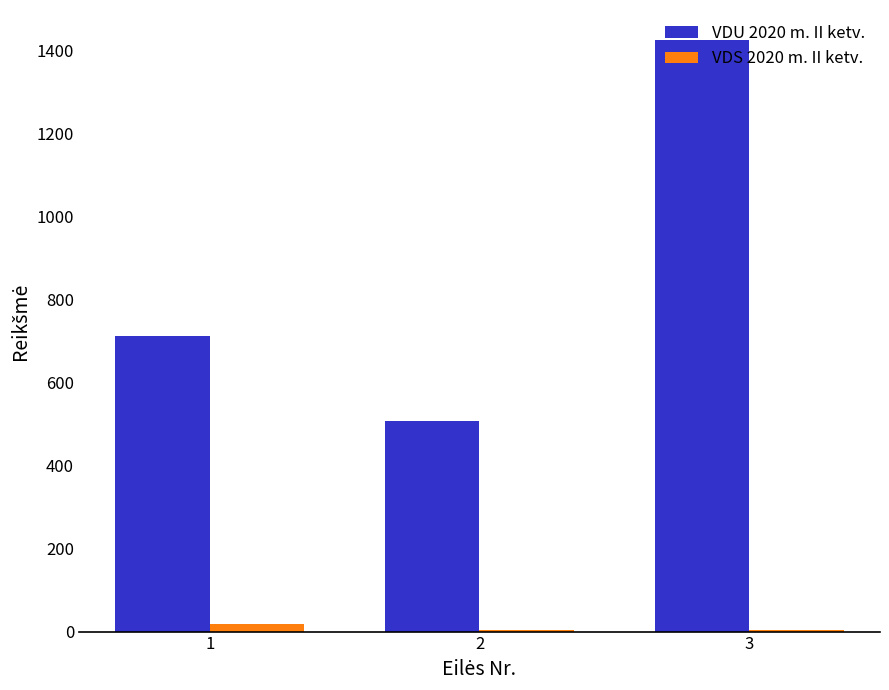

How many groups of bars are there?

3